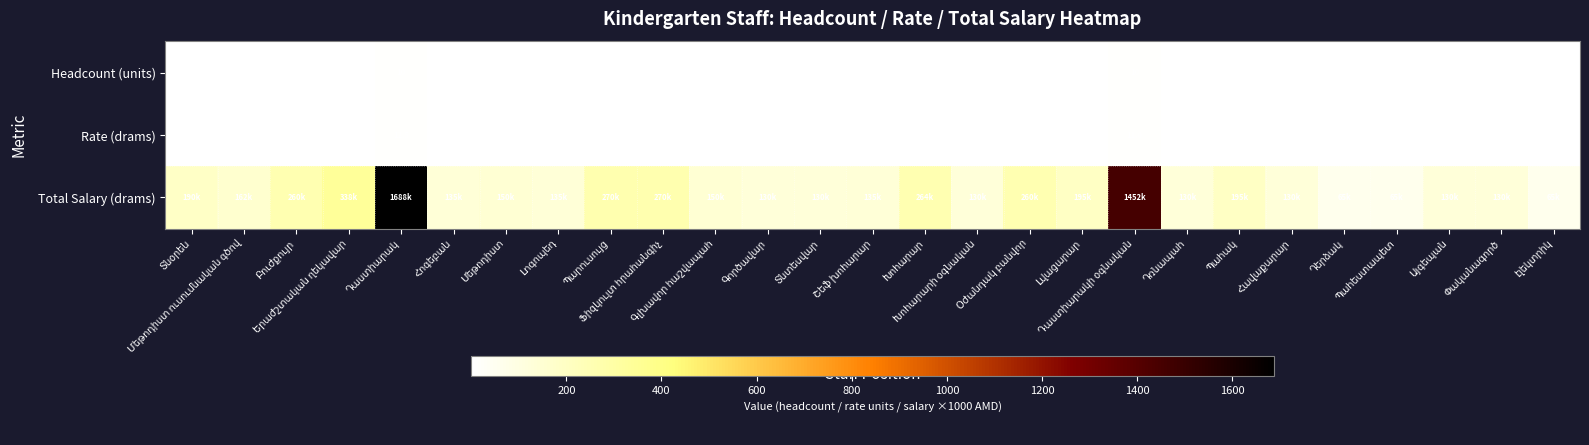

Count the Headcount (units) values in the range 1 to 2.

24